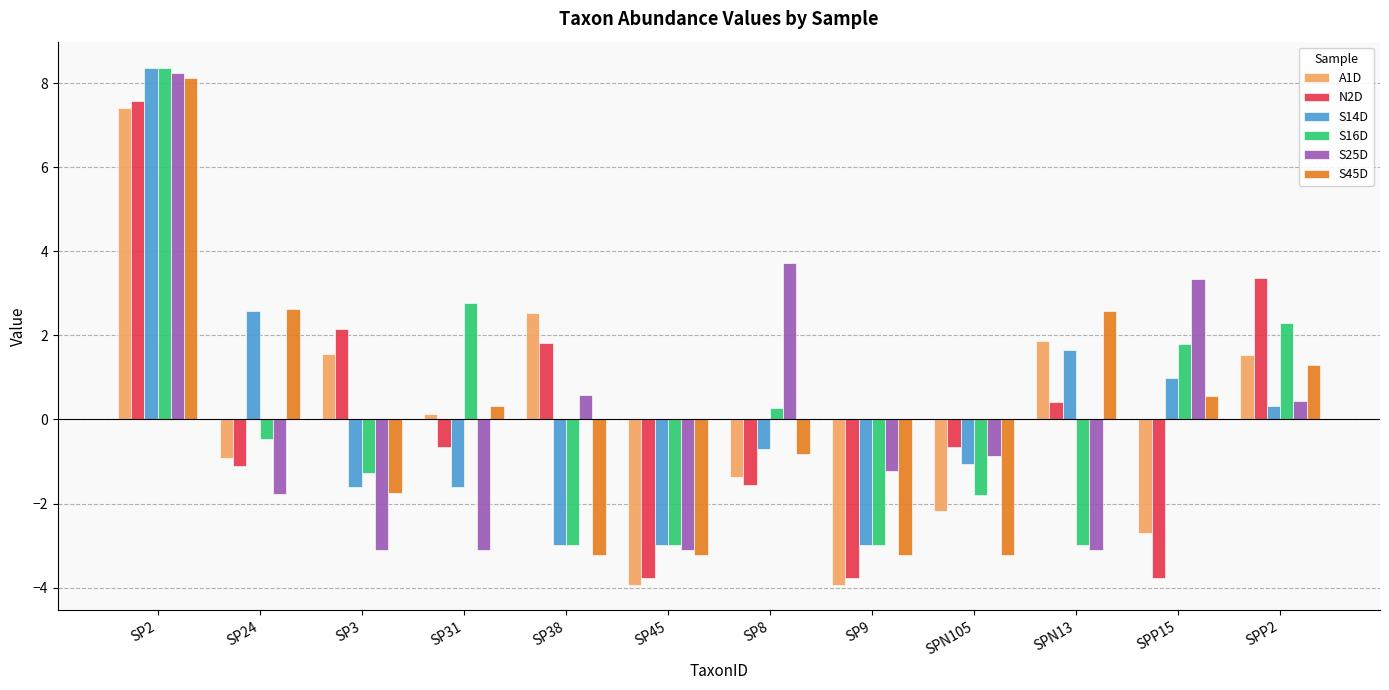

The S45D series shows -1.8 at SP45. True or false?

False